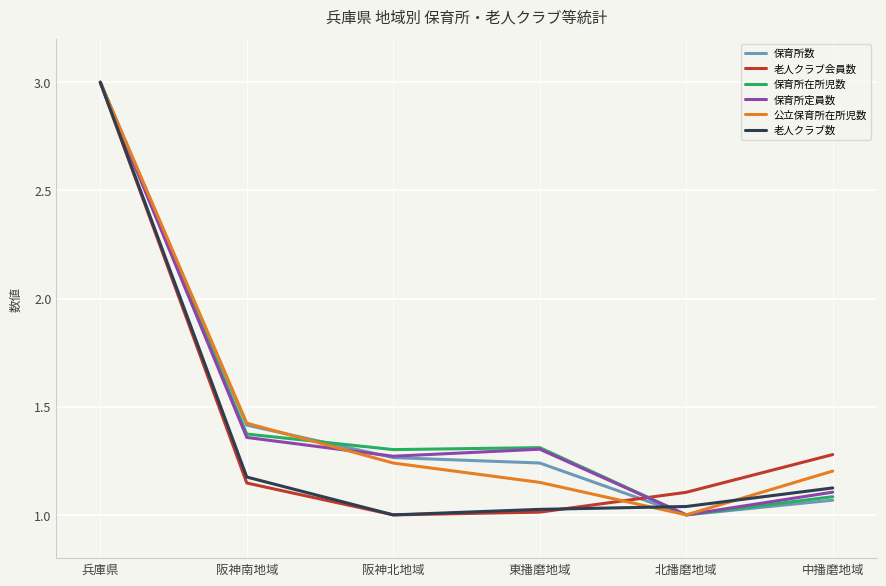

What position from the right is 中播磨地域?

1